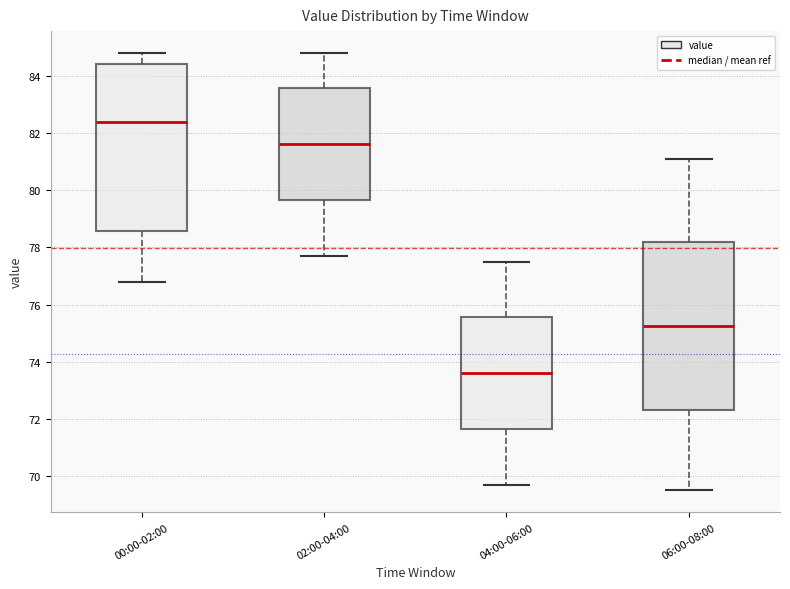

Which box has the lowest median line?

04:00-06:00